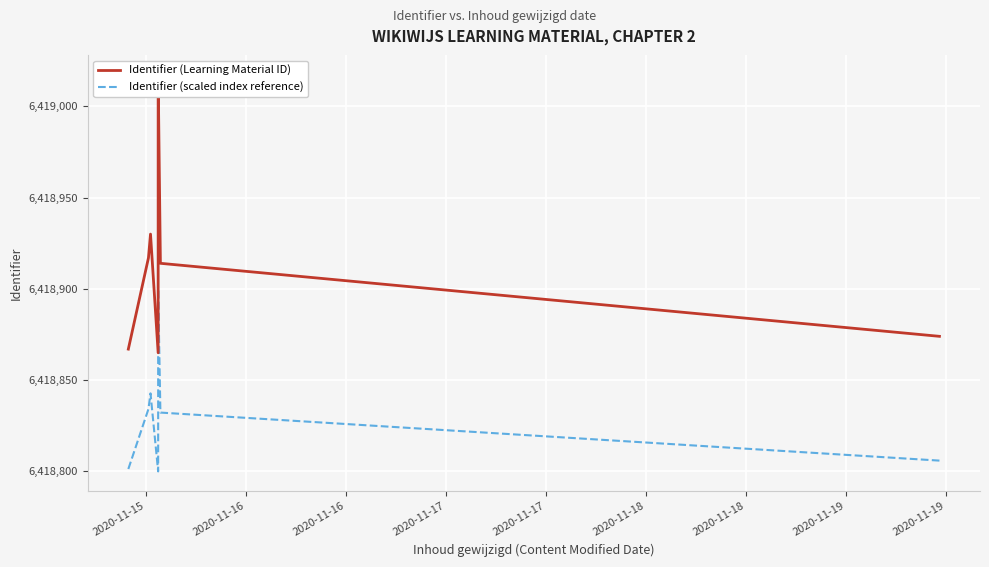

How many series are shown in this chart?

2